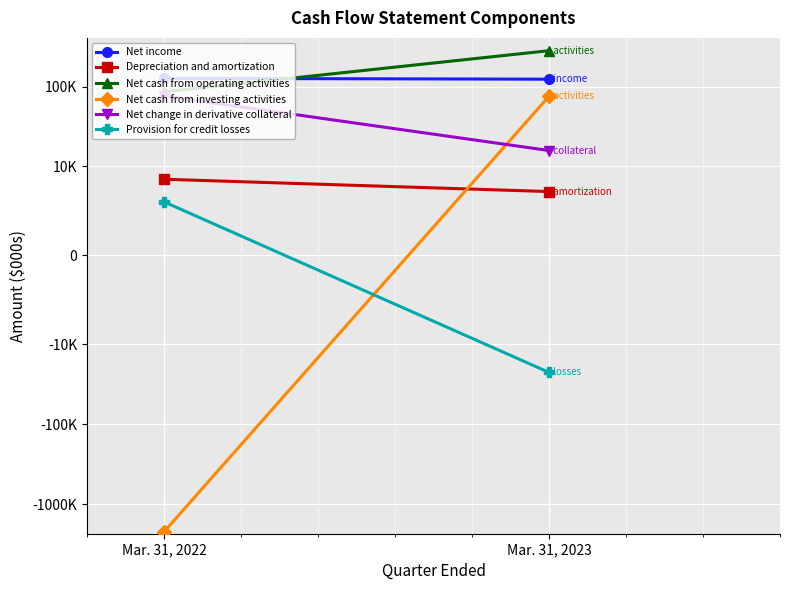

Between Mar. 31, 2022 and Mar. 31, 2023, which is larger?

Mar. 31, 2022